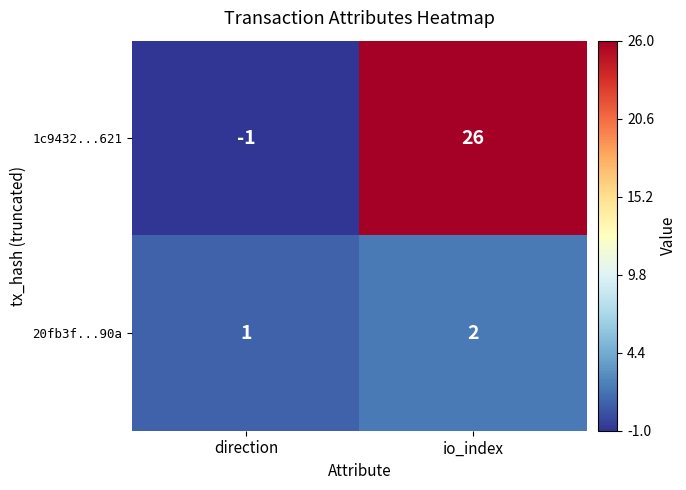

Rank the series by their maximum value, from highest to lowest.

1c9432...621, 20fb3f...90a